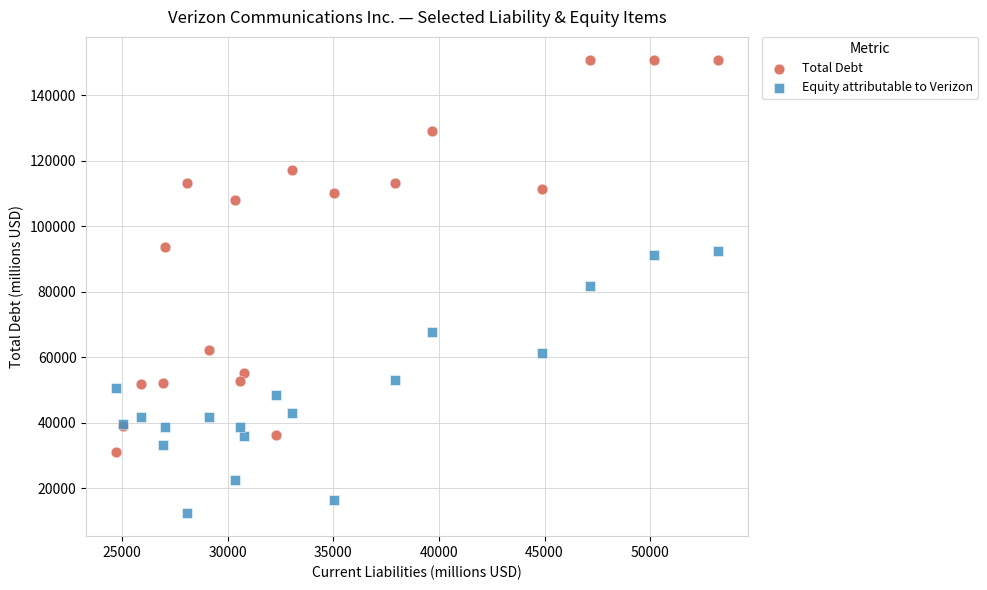

What is the X range (max minus min) for the scatter plot?

28482